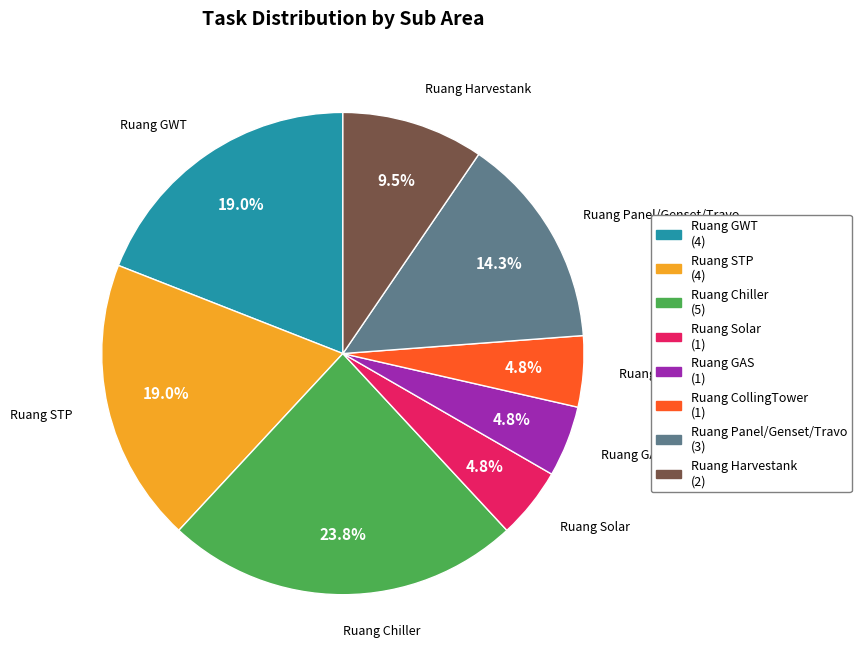

Does any single category account for the majority?

No